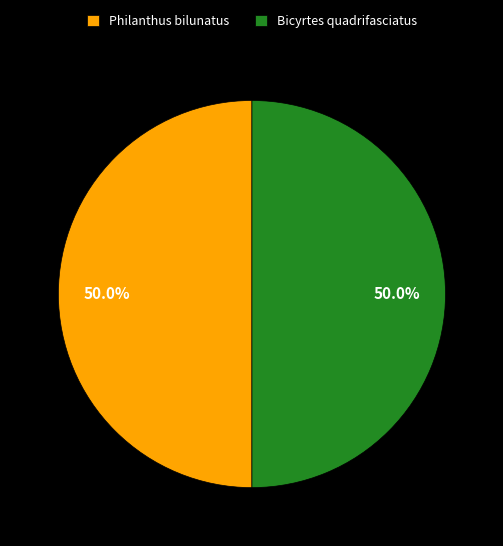

Is it true that Bicyrtes quadrifasciatus is 50% of the pie?

True